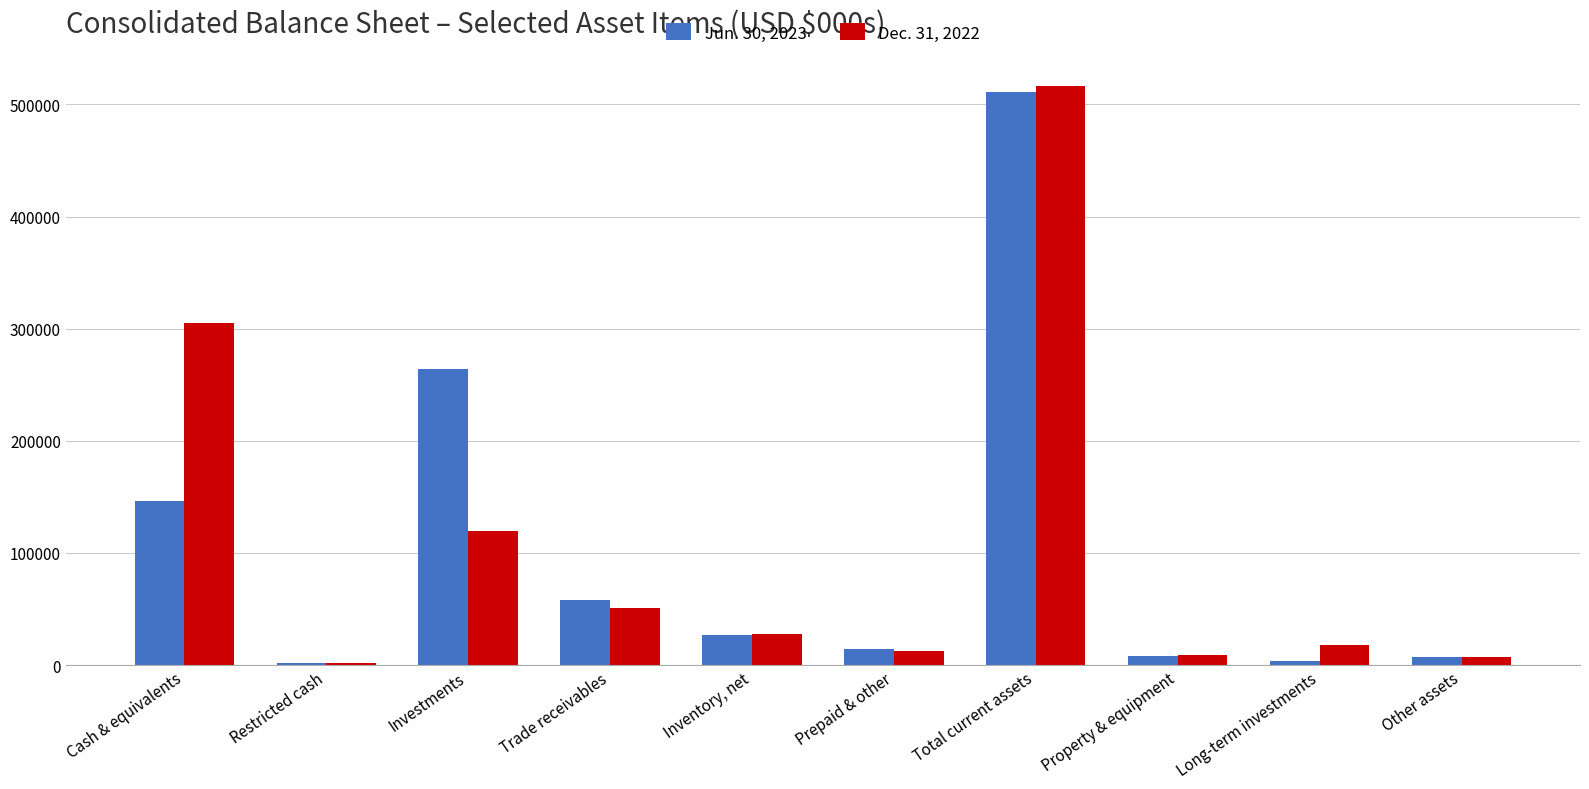

Are the bars grouped side by side (vs. stacked)?

Yes